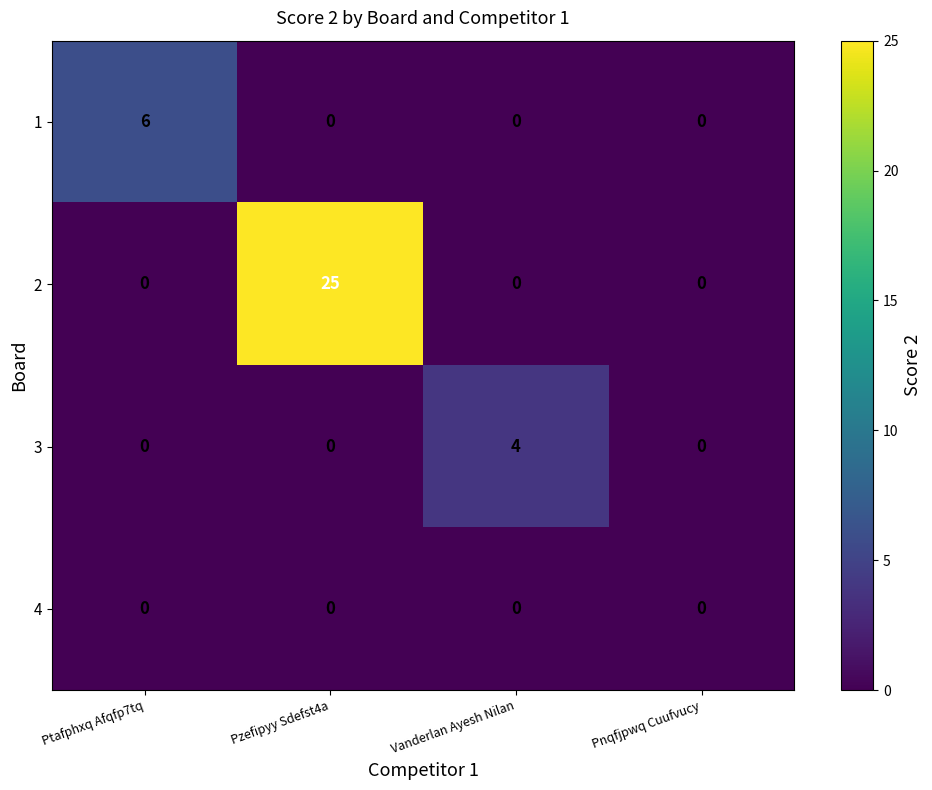

Which series changed the most between Pzefipyy Sdefst4a and Vanderlan Ayesh Nilan?

2